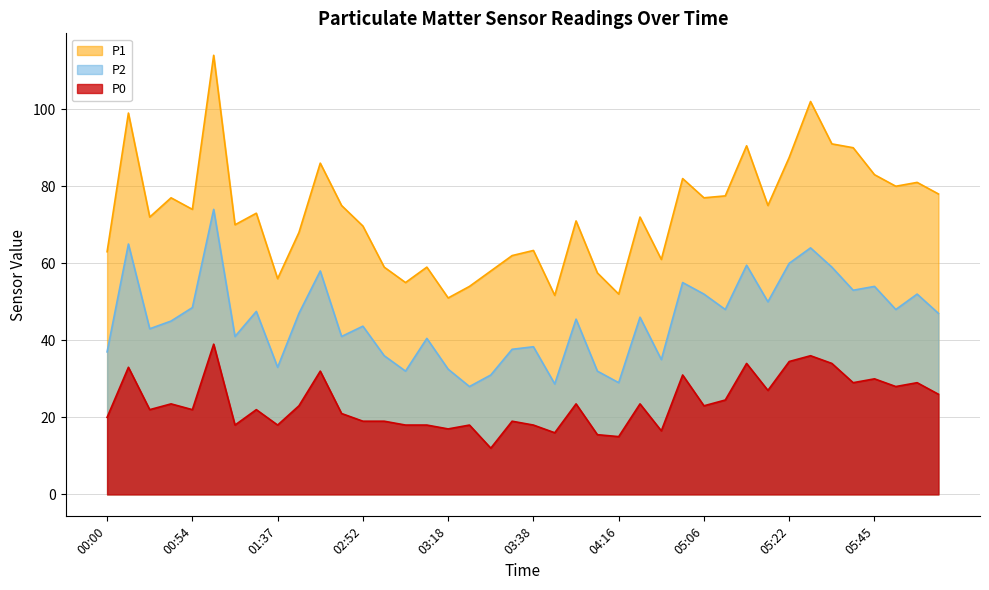

At 04:33, list the series in order from smallest to largest.

P0, P2, P1